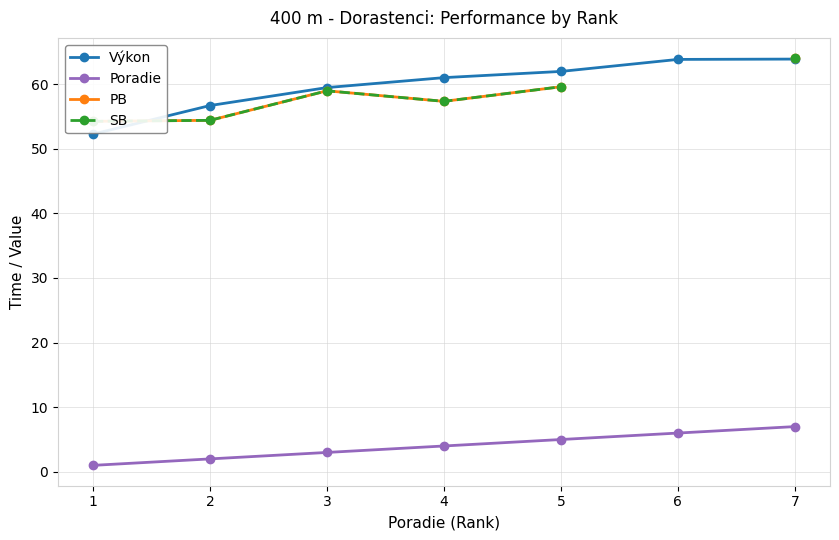

At which category does the chart reach its peak across all series?

7